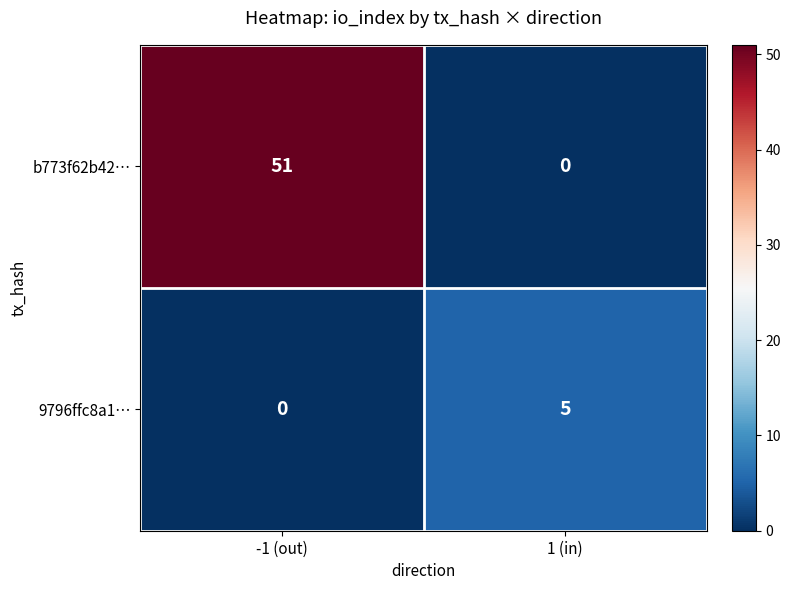

How many series are shown in this chart?

2